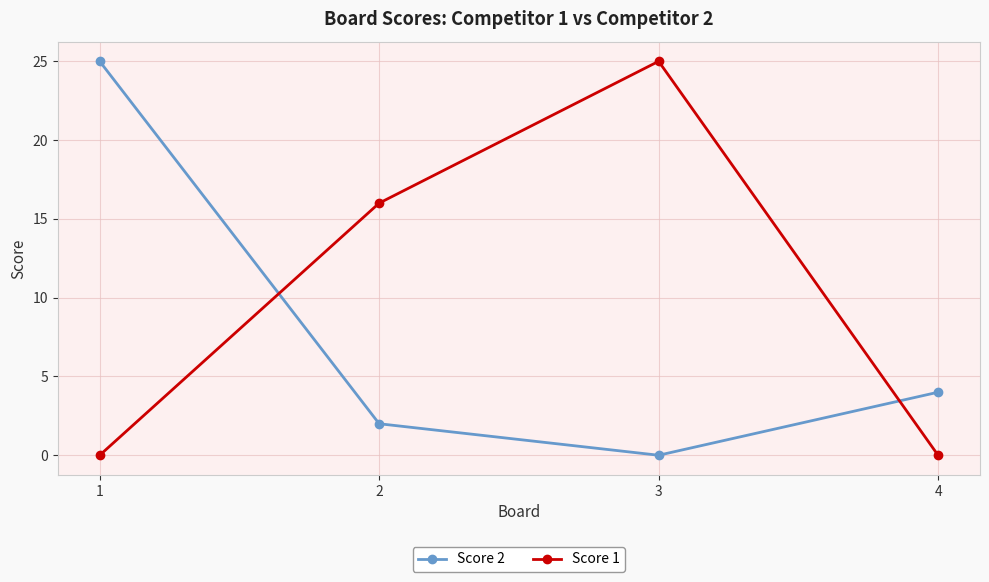

What is the difference between the highest and lowest values at 3?

25